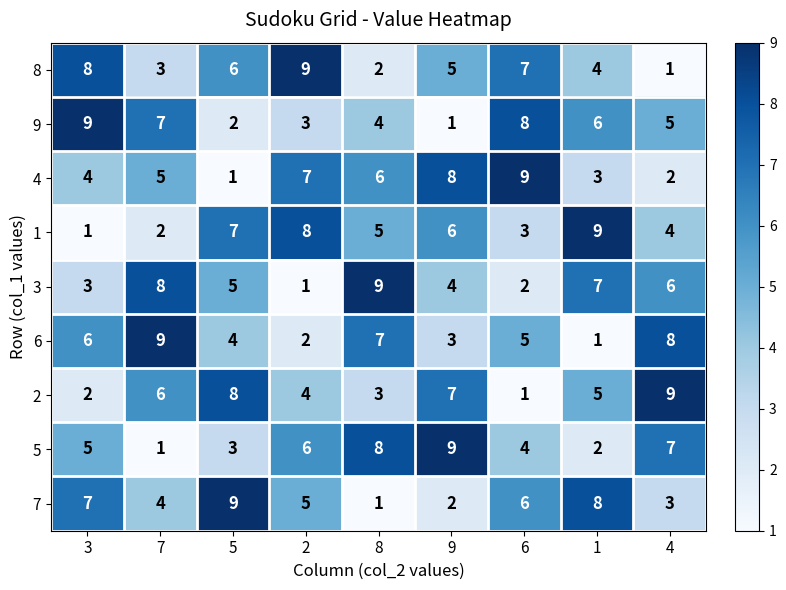

What is the greatest value displayed?

9